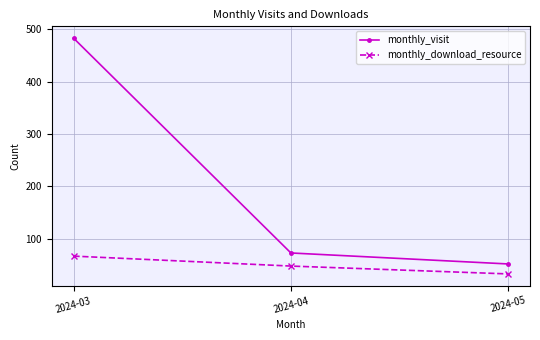

True or false: monthly_download_resource has a value of 58 at 2024-05.

False